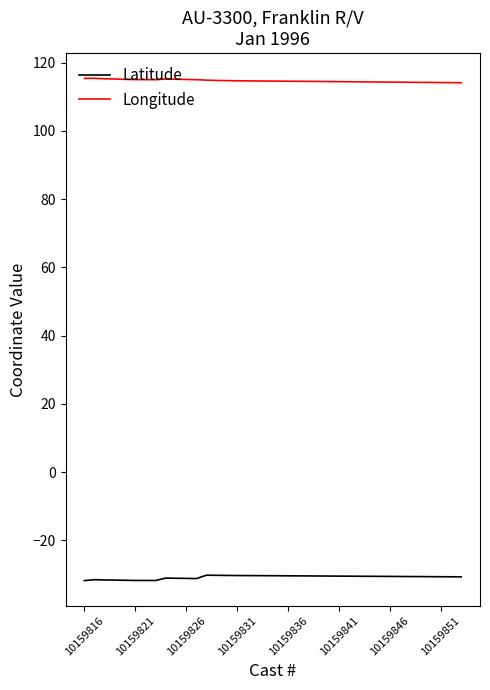

Rank the series by their average value, from highest to lowest.

Longitude, Latitude